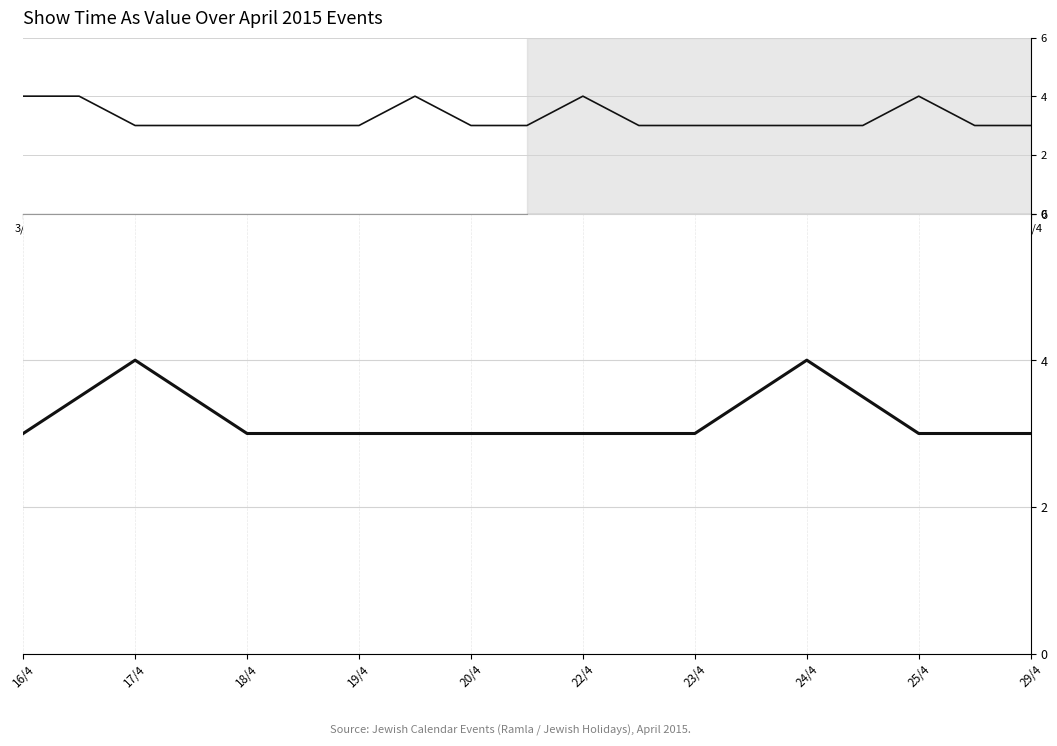

How many points are higher than both their immediate neighbors (excluding endpoints)?

2